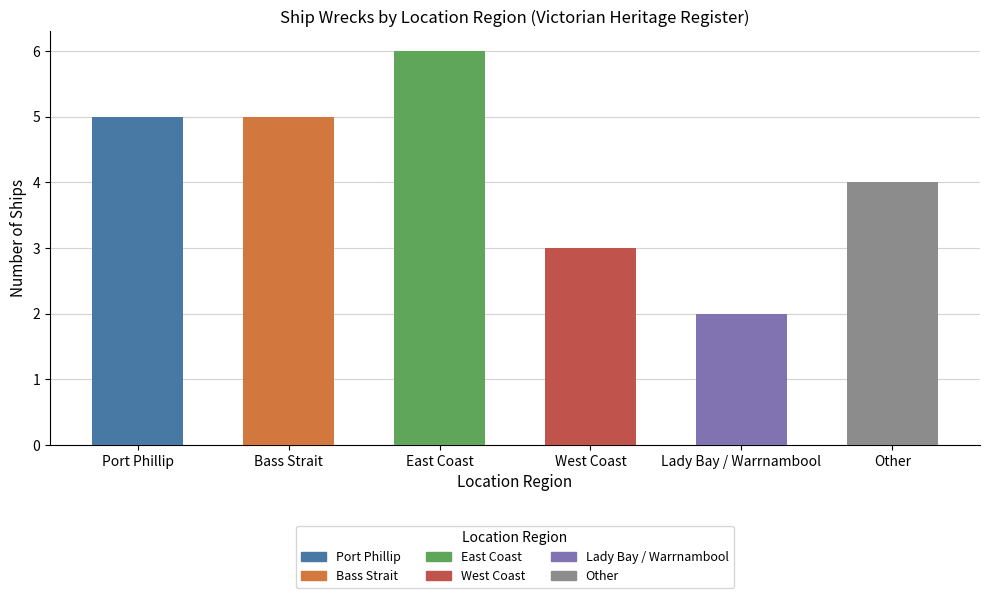

What is the ratio of the value at East Coast to the value at Bass Strait?

1.2